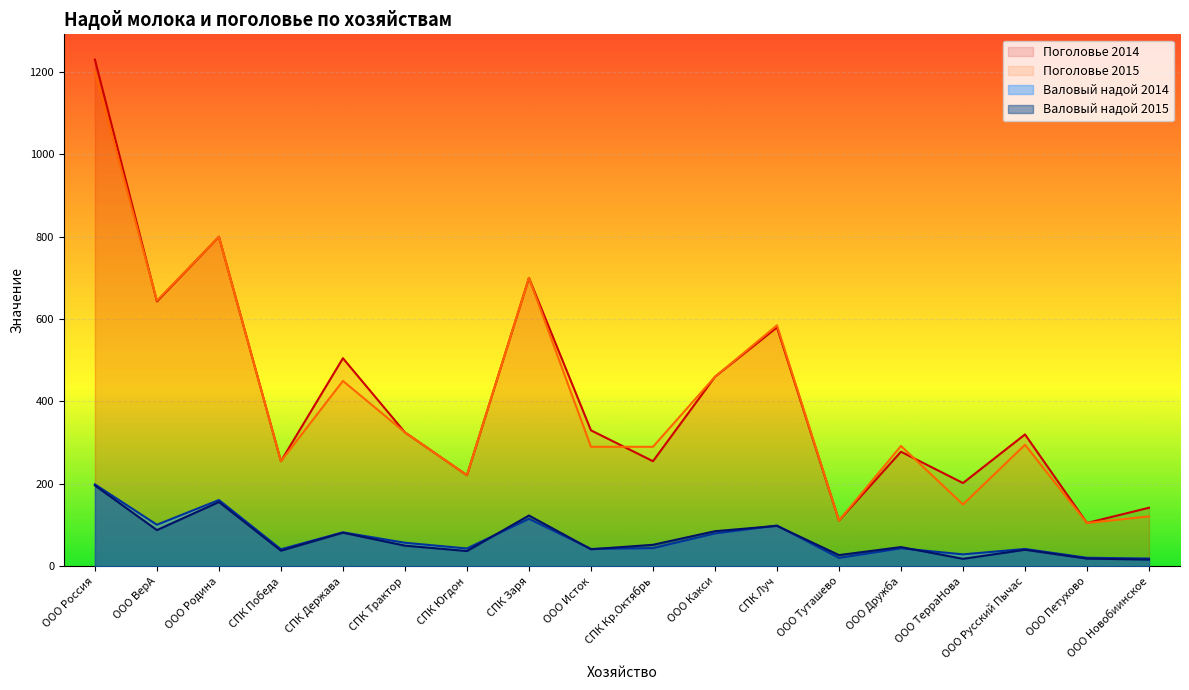

Reading right to left, list all the values displayed in this chart.

Поголовье 2014: ООО Новобиинское=142.0	ООО Петухово=105.0	ООО Русский Пычас=320.0	ООО ТерраНова=202.0	ООО Дружба=278.0	ООО Туташево=111.0	СПК Луч=580.0	ООО Какси=460.0	СПК Кр.Октябрь=255.0	ООО Исток=330.0	СПК Заря=700.0	СПК Югдон=221.0	СПК Трактор=325.0	СПК Держава=505.0	СПК Победа=255.0	ООО Родина=800.0	ООО ВерА=643.0	ООО Россия=1230.0
Поголовье 2015: ООО Новобиинское=121.0	ООО Петухово=105.0	ООО Русский Пычас=295.0	ООО ТерраНова=150.0	ООО Дружба=292.0	ООО Туташево=111.0	СПК Луч=585.0	ООО Какси=460.0	СПК Кр.Октябрь=290.0	ООО Исток=290.0	СПК Заря=700.0	СПК Югдон=221.0	СПК Трактор=325.0	СПК Держава=450.0	СПК Победа=255.0	ООО Родина=800.0	ООО ВерА=645.0	ООО Россия=1200.0
Валовый надой 2014: ООО Новобиинское=18.7	ООО Петухово=20.5	ООО Русский Пычас=41.9	ООО ТерраНова=28.8	ООО Дружба=43.5	ООО Туташево=20.2	СПК Луч=98.8	ООО Какси=79.6	СПК Кр.Октябрь=44.0	ООО Исток=42.0	СПК Заря=115.2	СПК Югдон=43.1	СПК Трактор=57.0	СПК Держава=82.3	СПК Победа=41.2	ООО Родина=160.8	ООО ВерА=100.7	ООО Россия=198.8
Валовый надой 2015: ООО Новобиинское=16.2	ООО Петухово=18.5	ООО Русский Пычас=40.0	ООО ТерраНова=18.0	ООО Дружба=46.5	ООО Туташево=27.0	СПК Луч=98.0	ООО Какси=85.0	СПК Кр.Октябрь=52.0	ООО Исток=41.2	СПК Заря=123.1	СПК Югдон=36.9	СПК Трактор=50.0	СПК Держава=81.5	СПК Победа=37.8	ООО Родина=156.0	ООО ВерА=87.8	ООО Россия=196.2